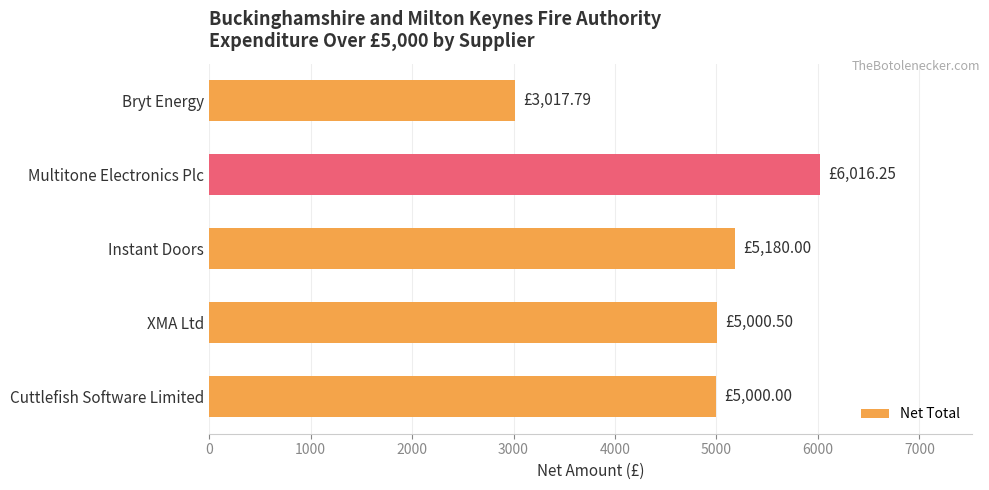

What is the sum of all values?

24214.5